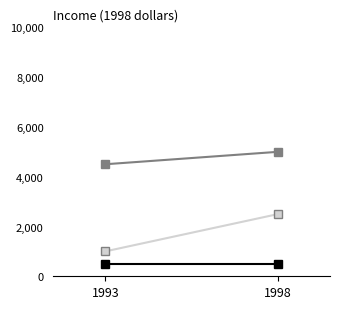

At which label does Card Set C reach its peak?

1993